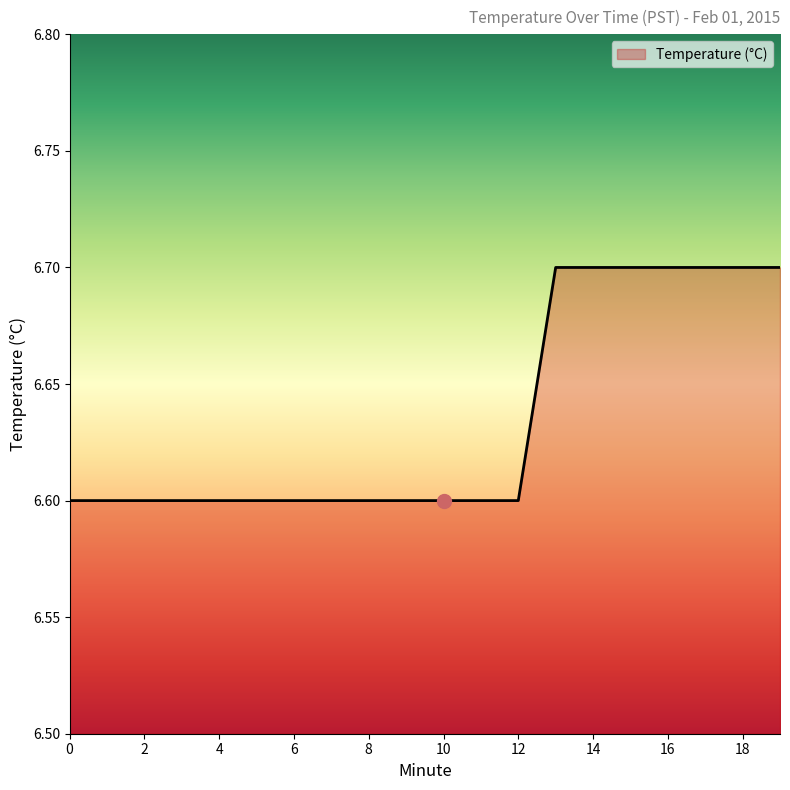

What is the sum of all values?

132.7